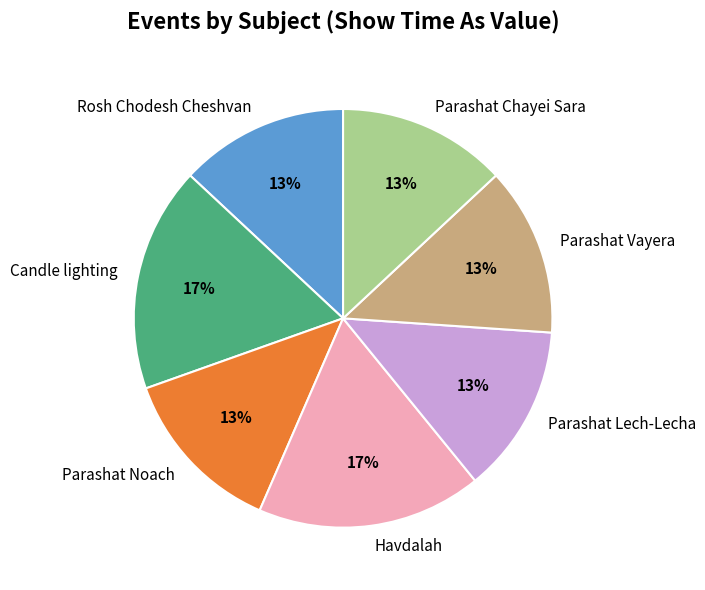

Is the sum of Candle lighting and Parashat Chayei Sara greater than half?

No